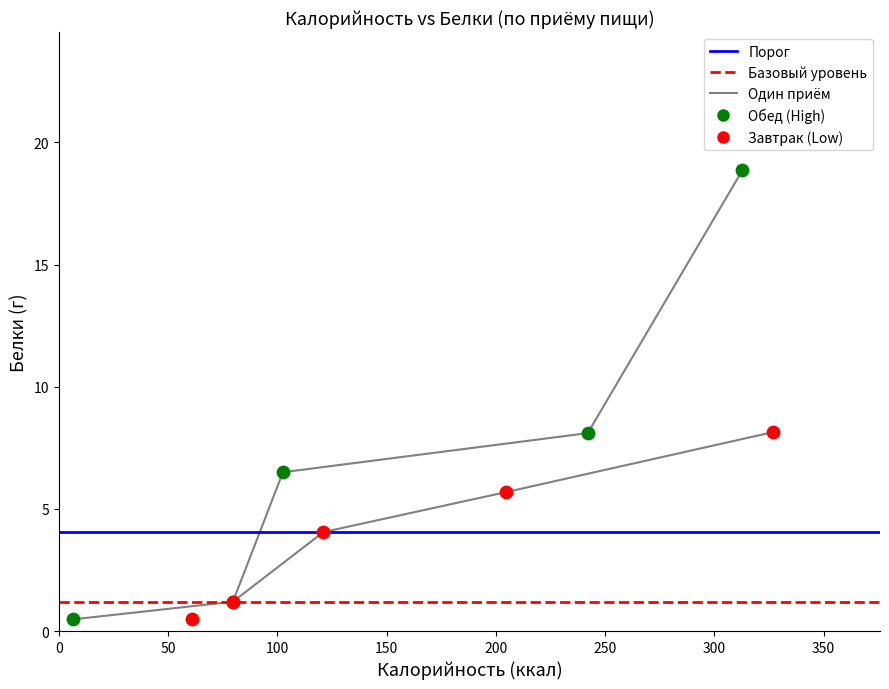

Which series reaches the maximum Y coordinate?

Обед (High)